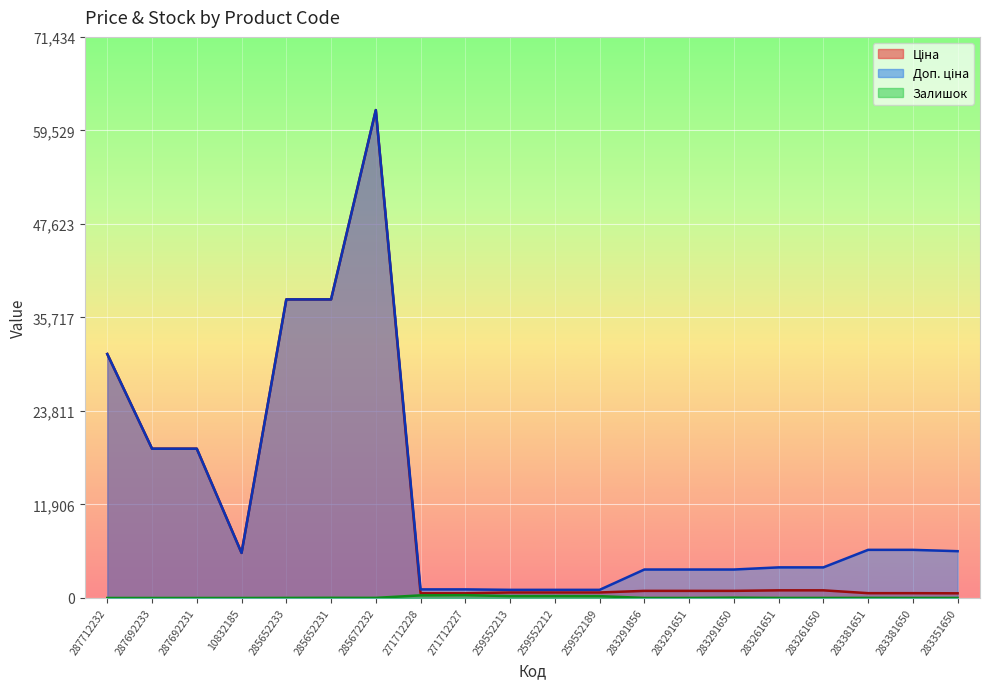

Read the Ціна value at 10832185.

5736.9